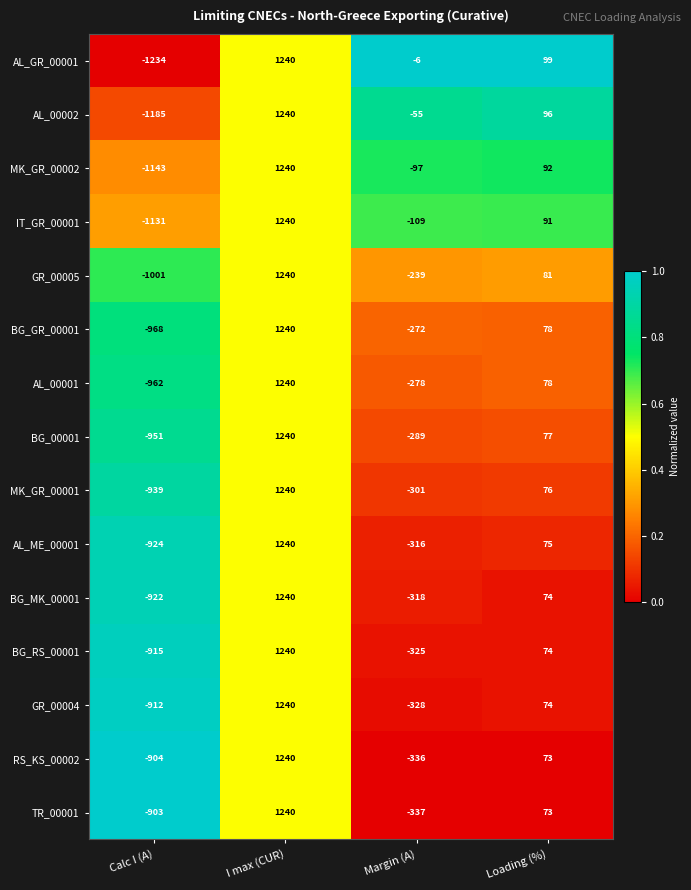

At which category is the sum across all series the highest?

I max (CUR)